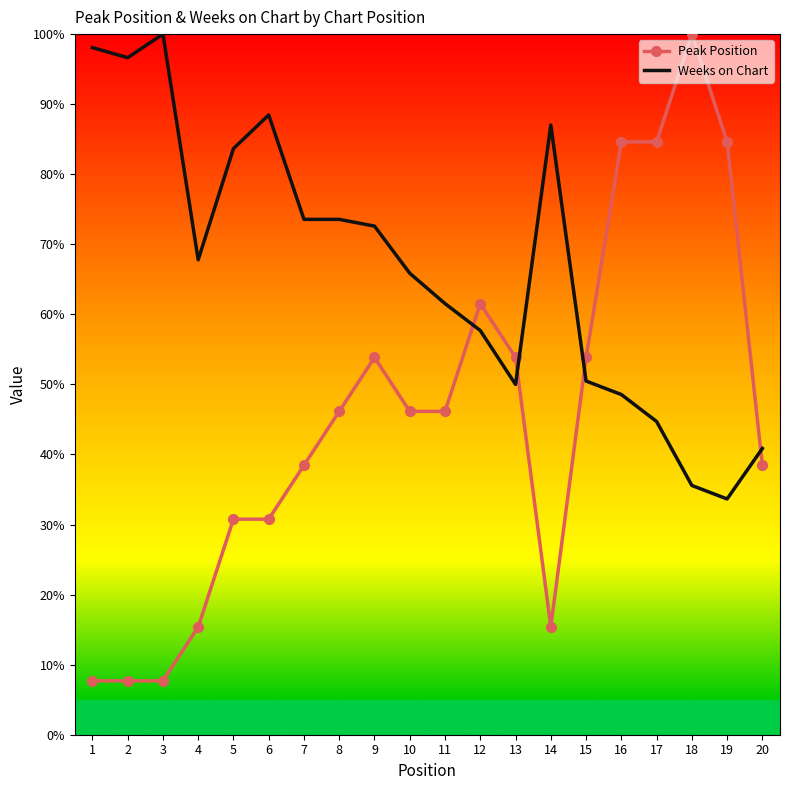

Is it true that Weeks on Chart equals 100.0 at 3?

True